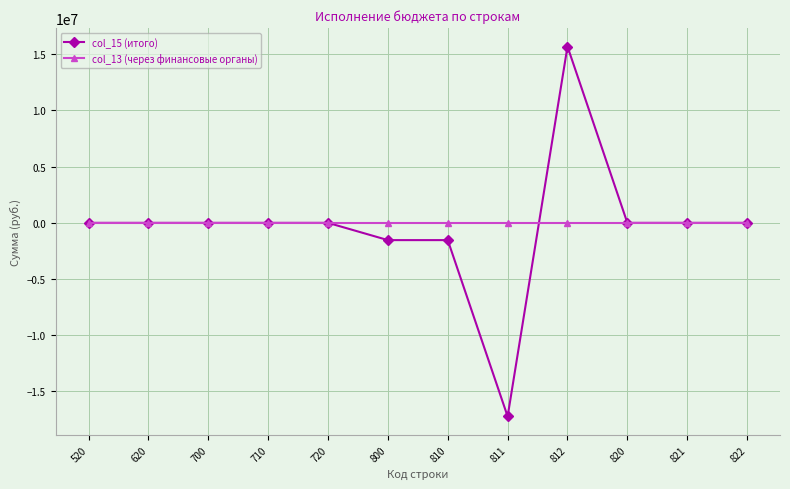

What is the smallest value displayed?

-17227008.1